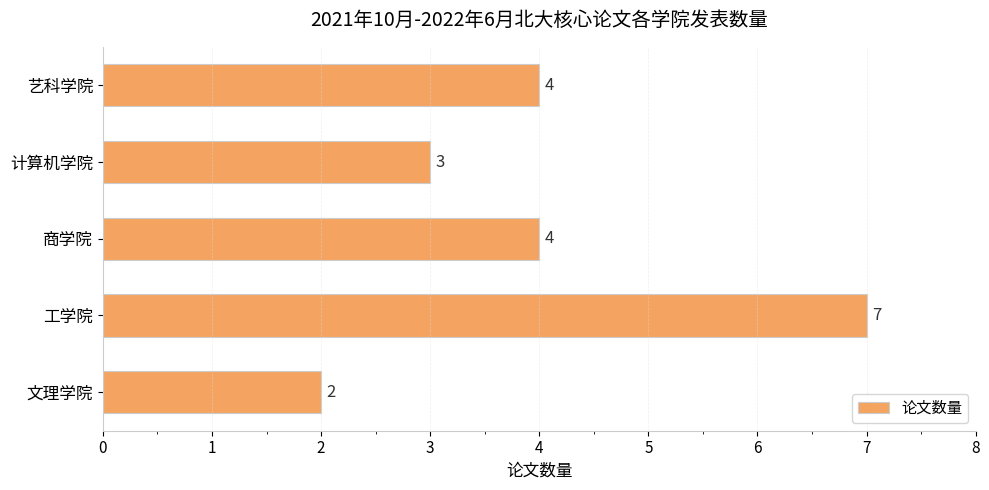

Reading bottom to top, extract all data points from this chart.

文理学院=2	工学院=7	商学院=4	计算机学院=3	艺科学院=4